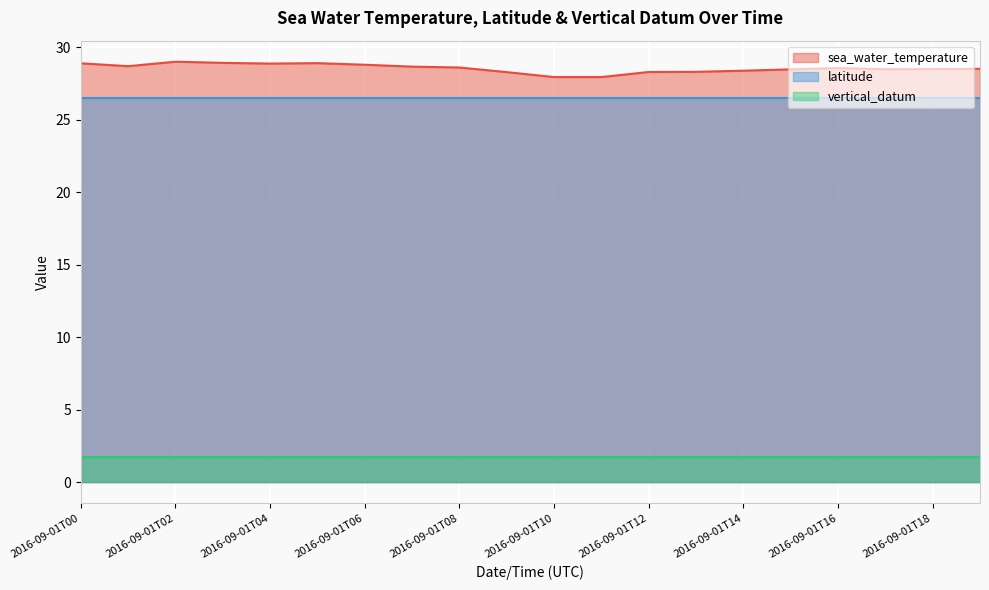

Which has a higher value, 2016-09-01T08 or 2016-09-01T01?

2016-09-01T01